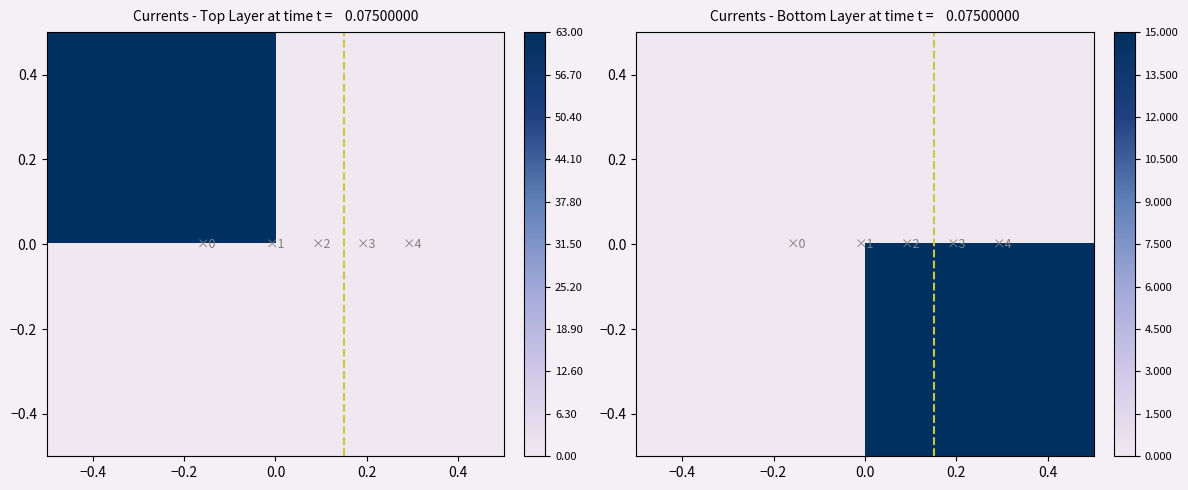

Count the number of data series in this chart.

3